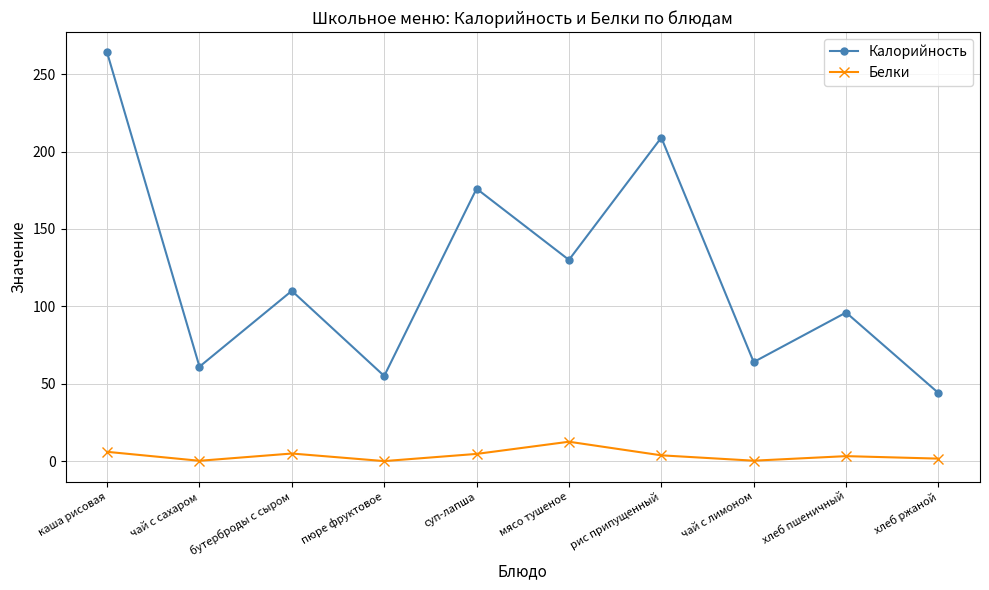

Rank the series at мясо тушеное from lowest to highest value.

Белки, Калорийность